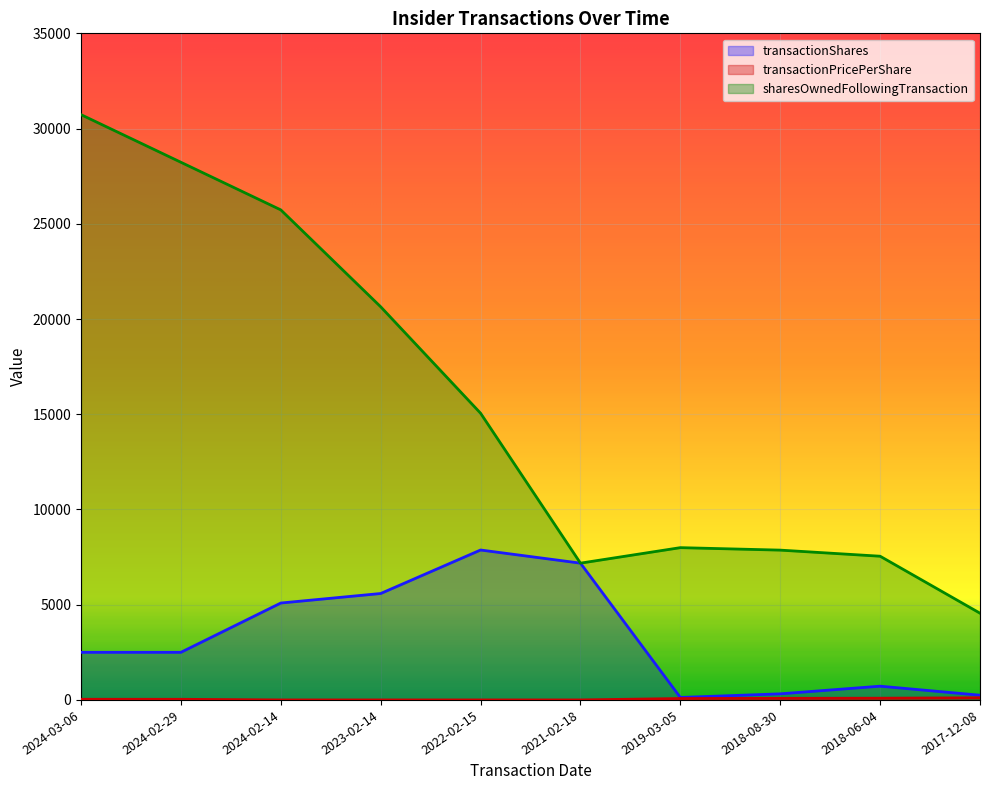

What is the value of the transactionPricePerShare point at the 1st from the left?

34.9